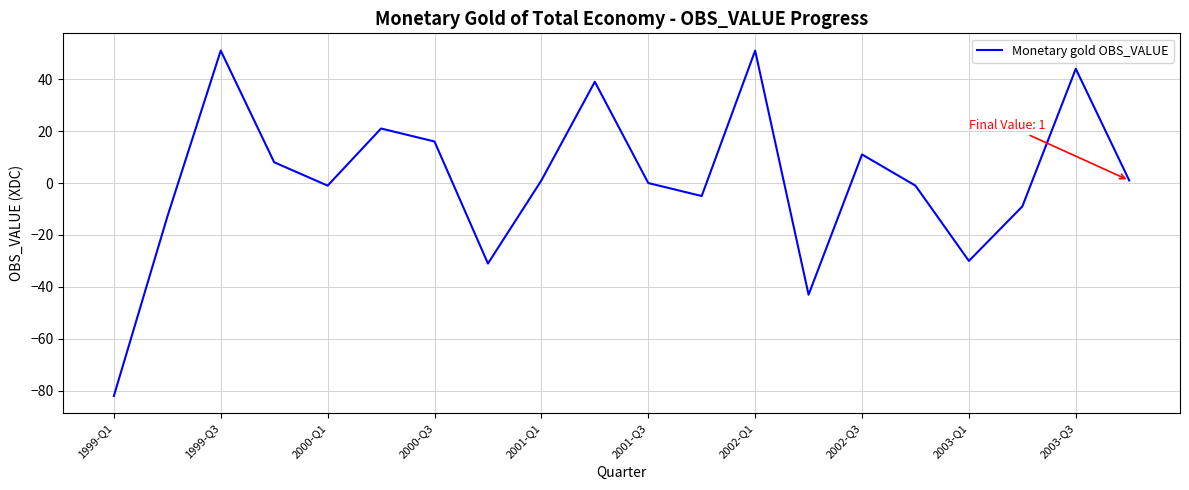

What is the minimum value shown in the chart?

-82